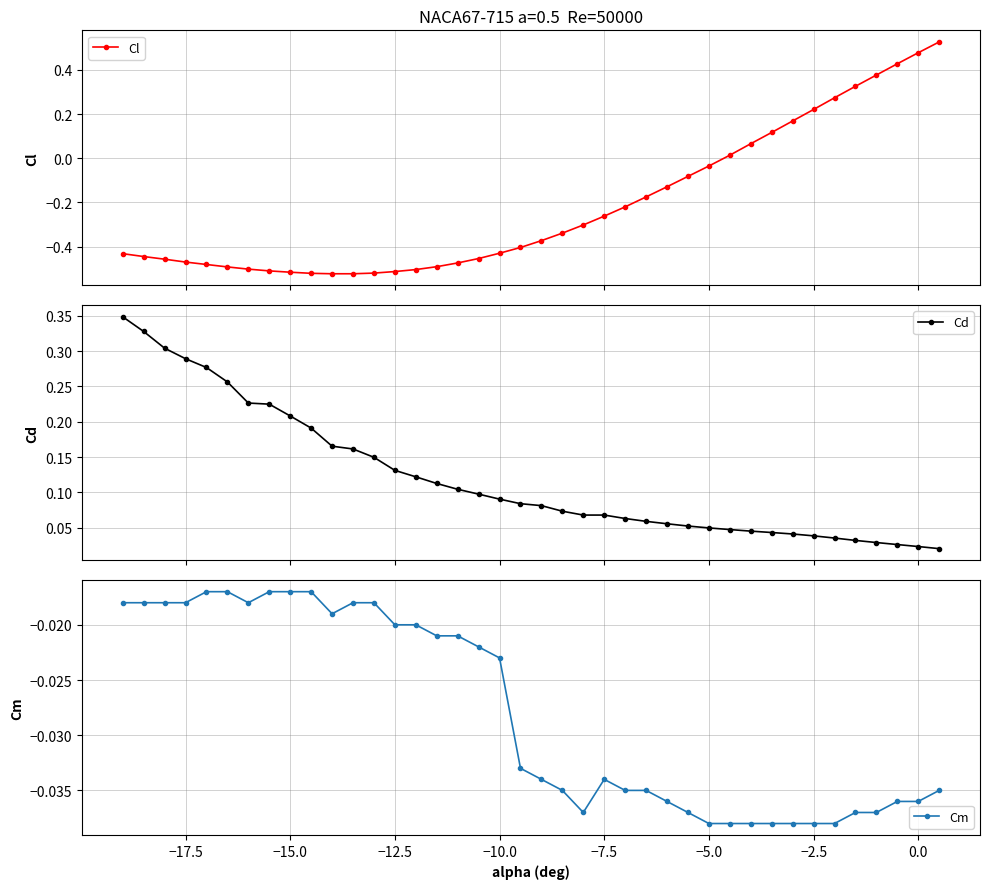

True or false: Cm has more than 0 points higher than both neighbors.

True